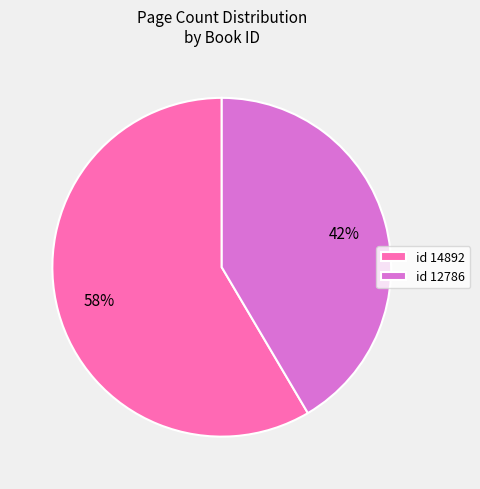

What is the largest slice in the pie chart?

id 14892